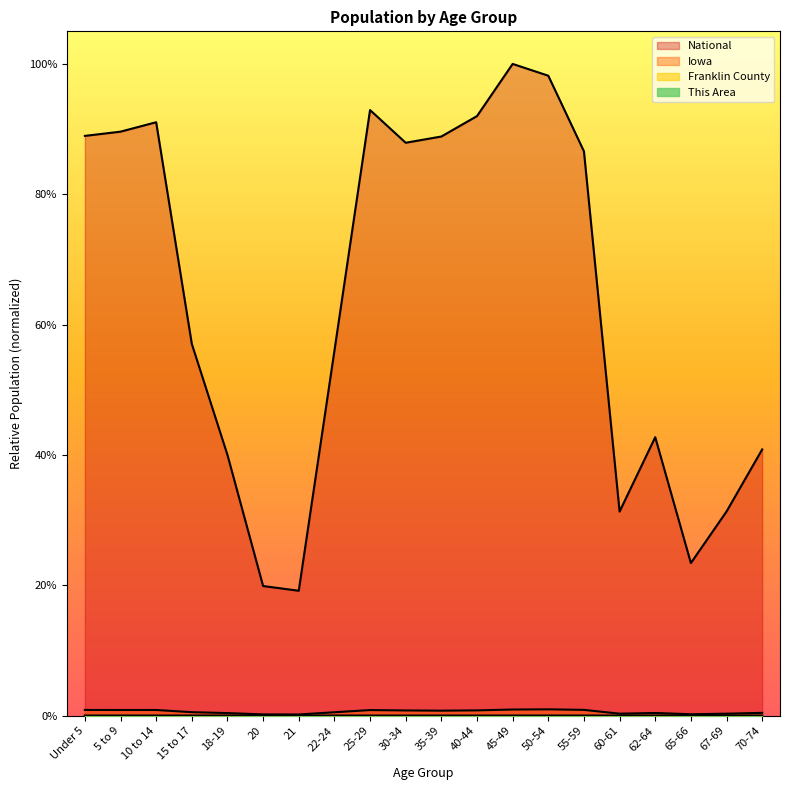

True or false: National has a value of 0.5 at 5 to 9.

False